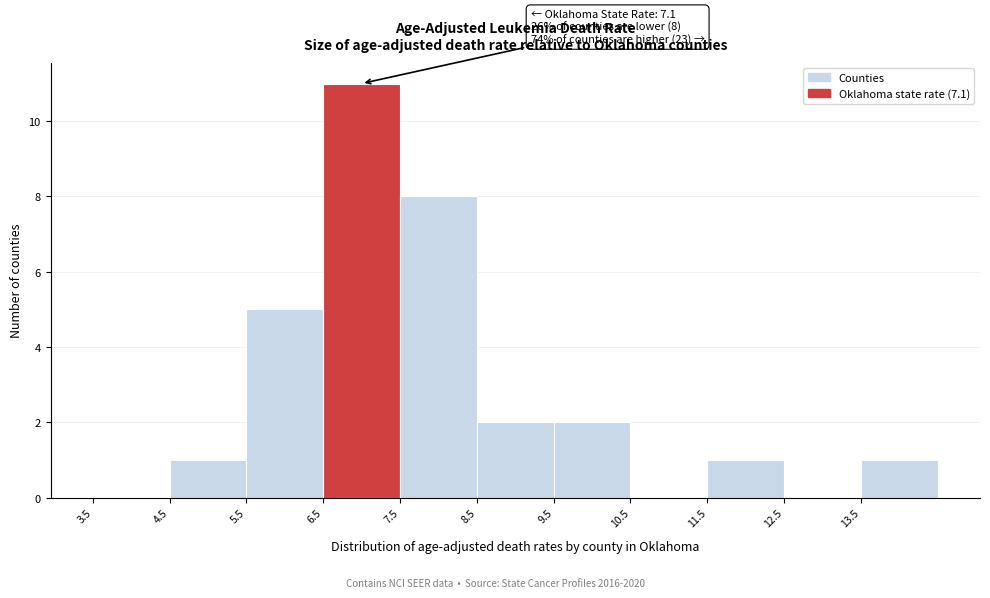

Over which range of the x-axis is the bar tallest?

6.5 to 7.5